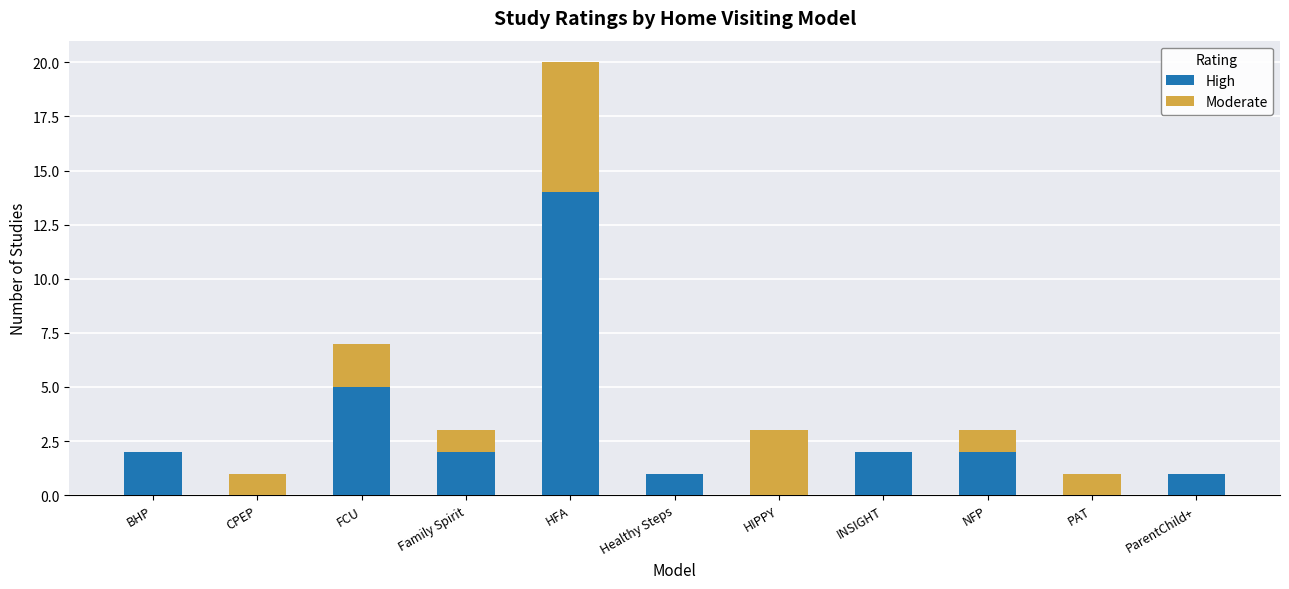

At which category is the sum across all series the highest?

HFA